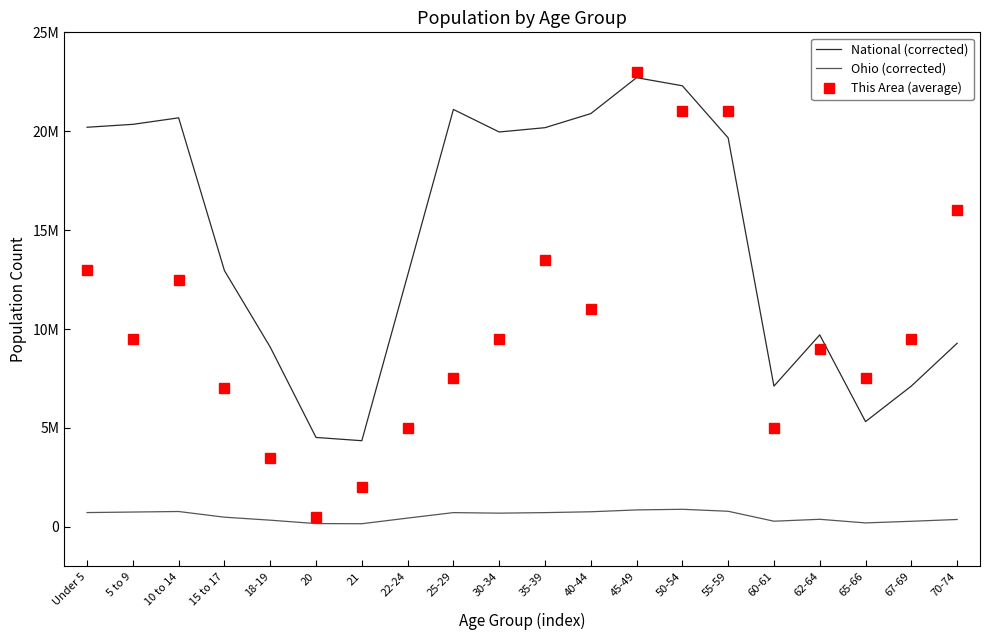

What are all the series names shown in the legend?

National (corrected), Ohio (corrected), This Area (average)